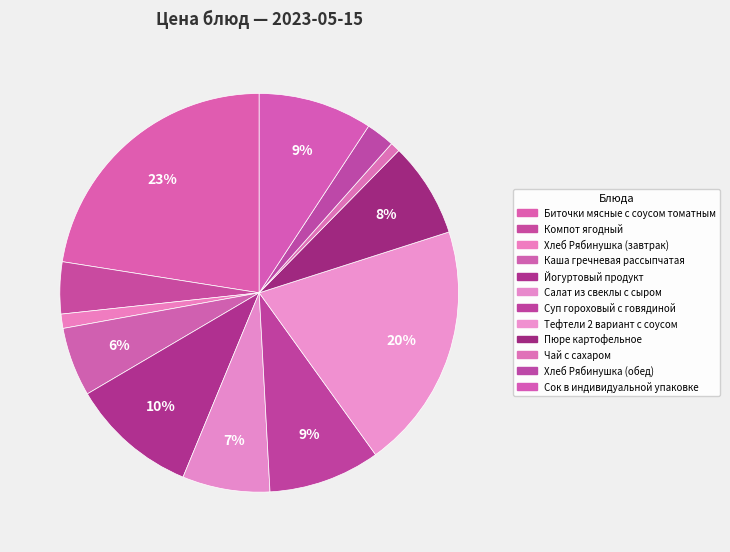

Is Каша гречневая рассыпчатая the majority of the pie?

No